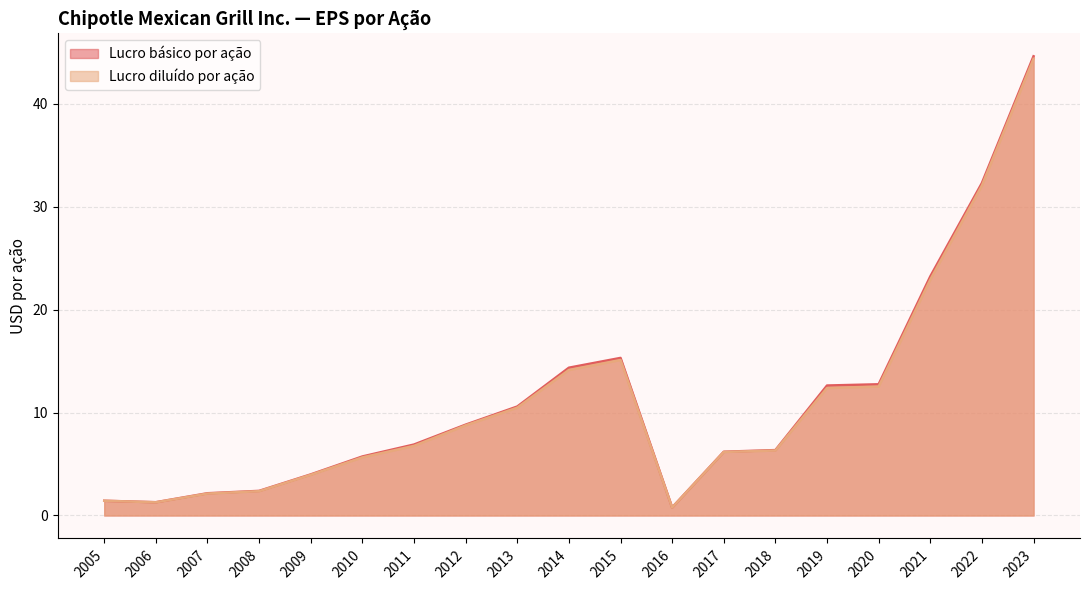

What are all the series names shown in the legend?

Lucro básico por ação, Lucro diluído por ação